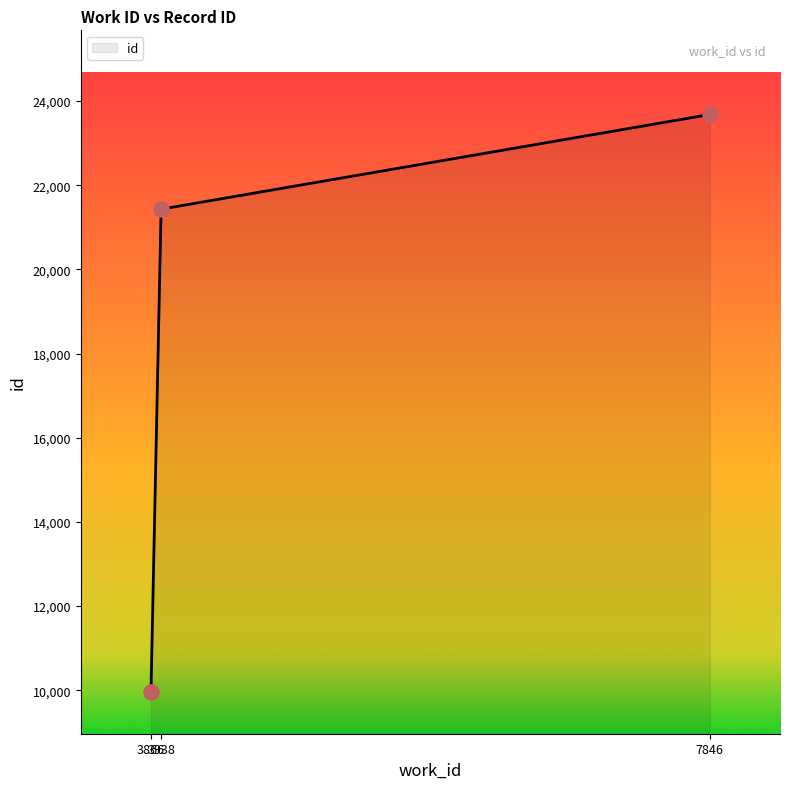

What is the ratio of the value at 7846 to the value at 3938?

1.1